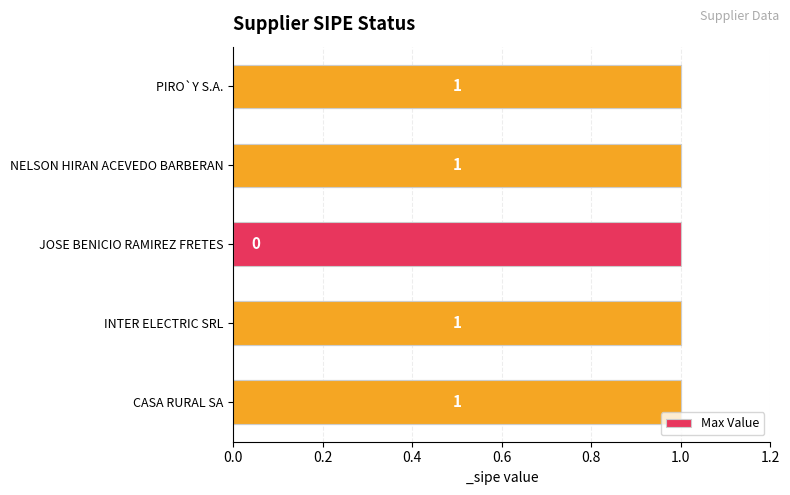

The chart shows a value of 1 at NELSON HIRAN ACEVEDO BARBERAN. True or false?

True